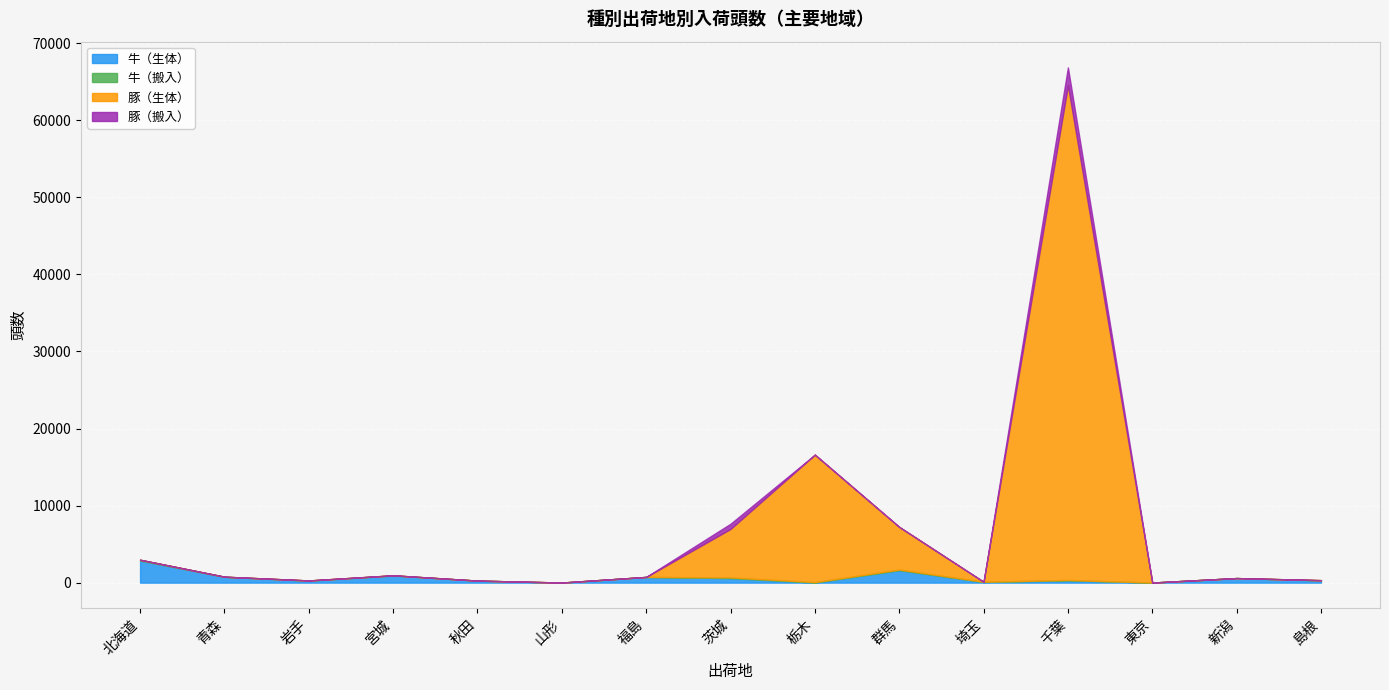

How many interior local valleys does the 牛（生体） series have?

5